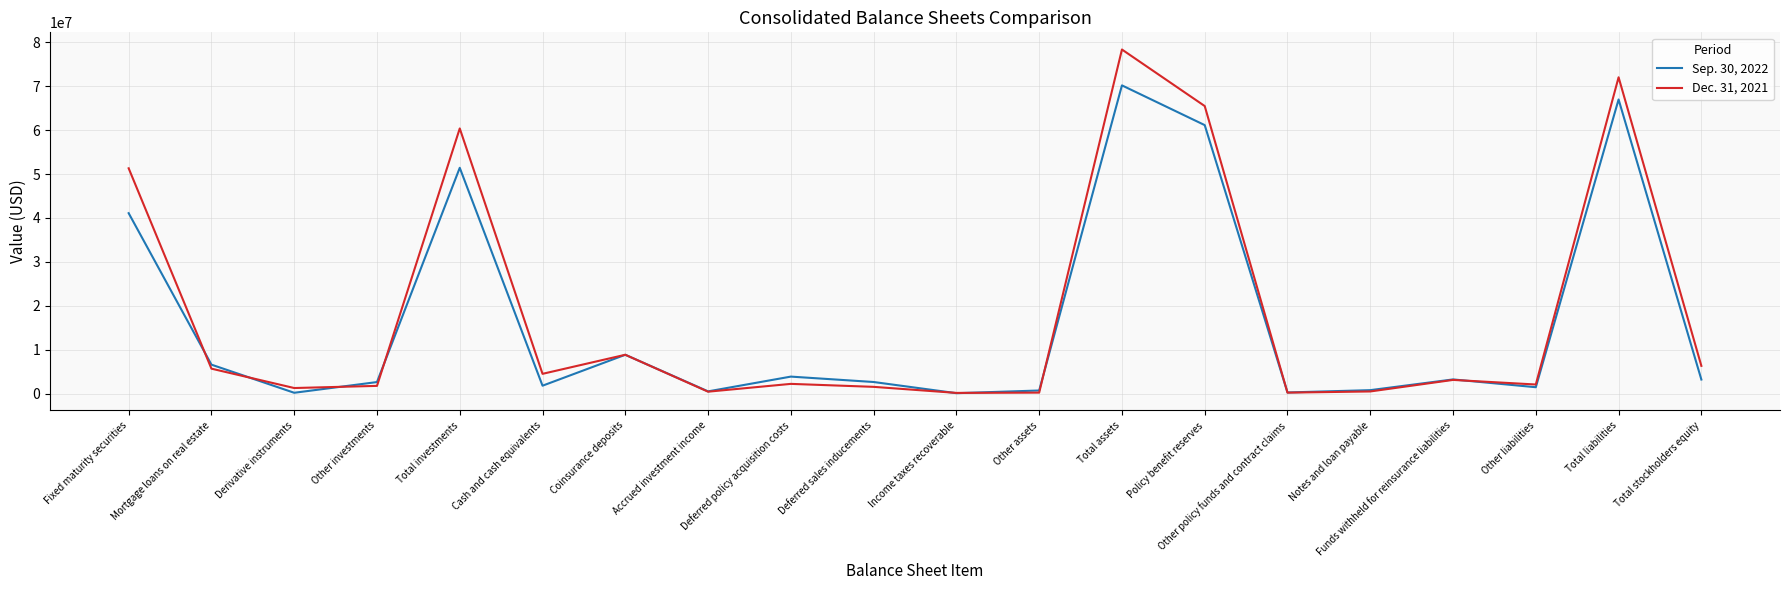

What are all the series names shown in the legend?

Sep. 30, 2022, Dec. 31, 2021